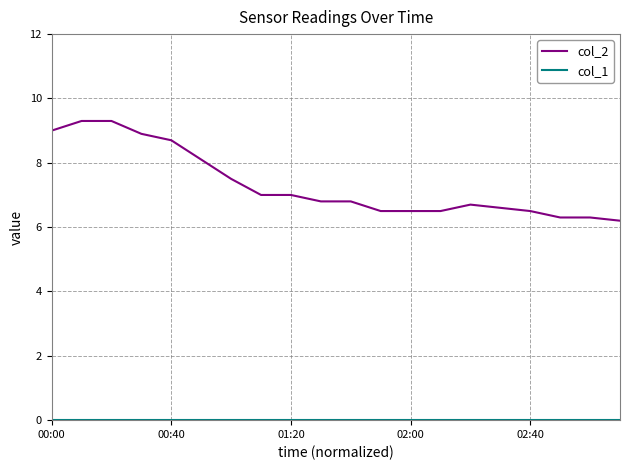

Does the chart display data point markers on the line(s)?

No